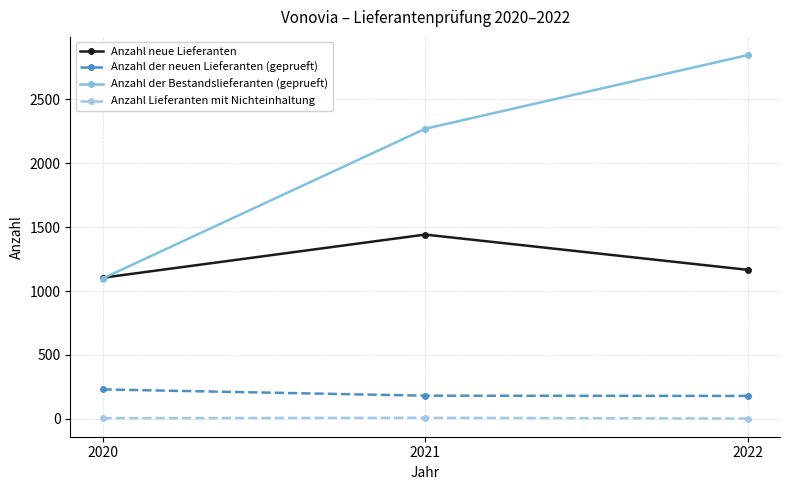

Which series changed the most between 2020 and 2022?

Anzahl der Bestandslieferanten (geprueft)